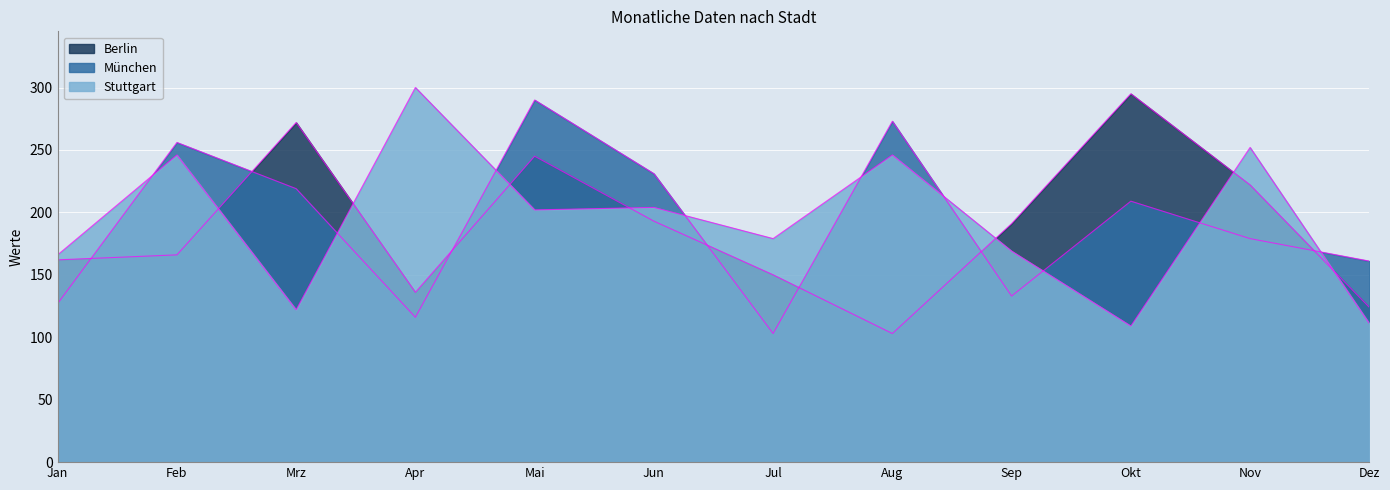

Rank the series by their maximum value, from lowest to highest.

München, Berlin, Stuttgart